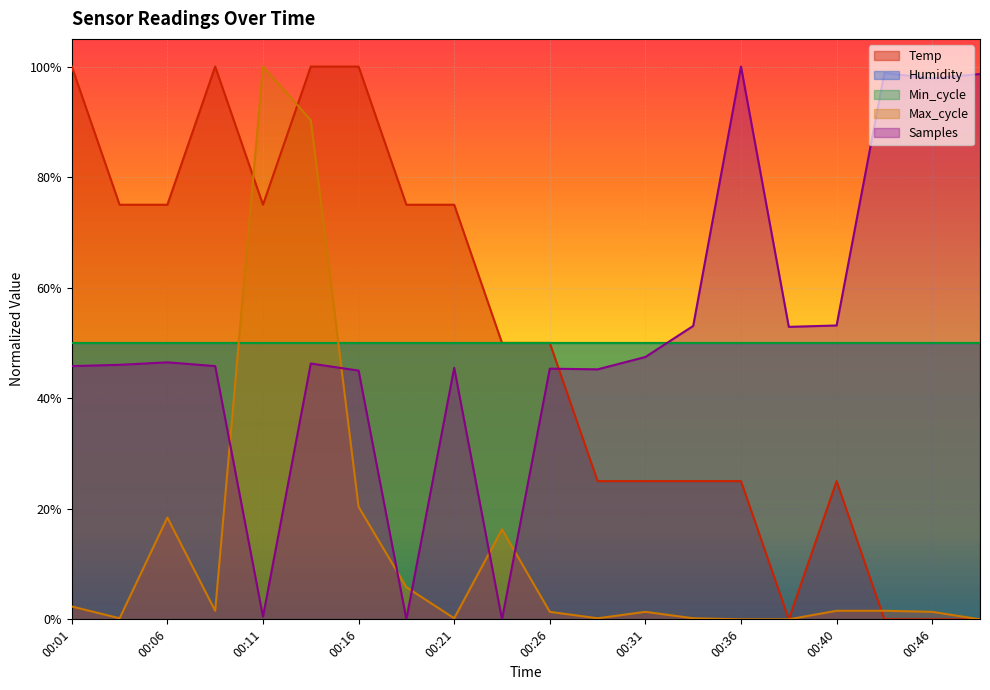

The value of Temp at 00:01 is 100.0. True or false?

True